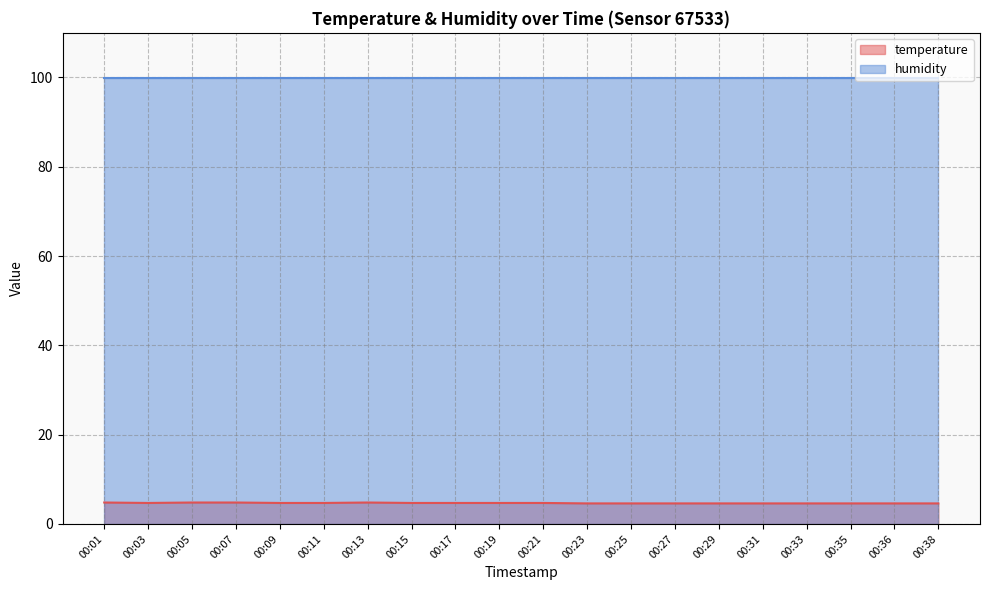

Is the value of temperature at 00:33 greater than the value of humidity at 00:36?

No